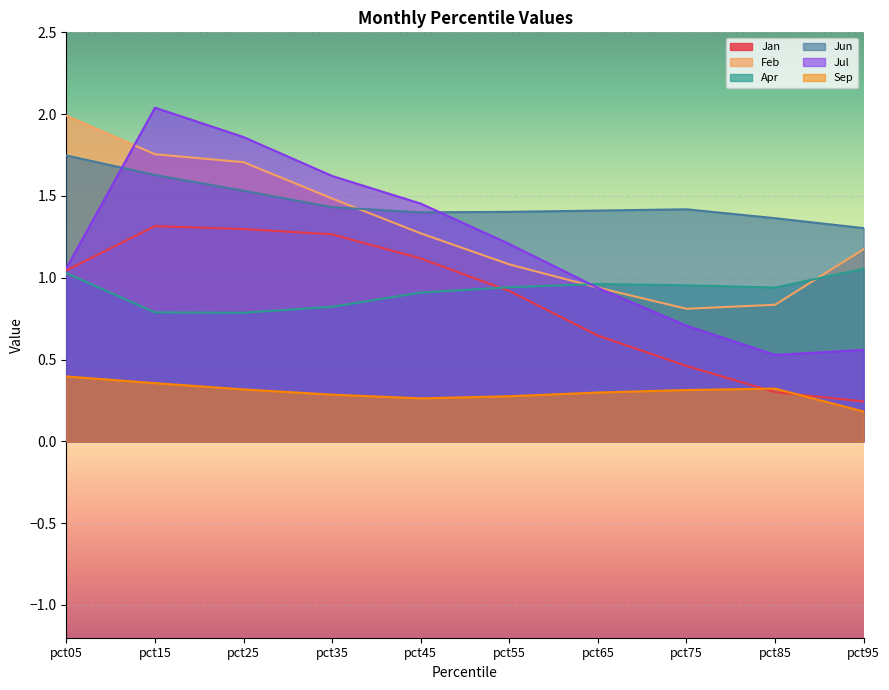

Reading left to right, list all the values displayed in this chart.

Jan: pct05=1.0	pct15=1.3	pct25=1.3	pct35=1.3	pct45=1.1	pct55=0.9	pct65=0.6	pct75=0.5	pct85=0.3	pct95=0.2
Feb: pct05=2.0	pct15=1.8	pct25=1.7	pct35=1.5	pct45=1.3	pct55=1.1	pct65=0.9	pct75=0.8	pct85=0.8	pct95=1.2
Apr: pct05=1.0	pct15=0.8	pct25=0.8	pct35=0.8	pct45=0.9	pct55=0.9	pct65=1.0	pct75=1.0	pct85=0.9	pct95=1.1
Jun: pct05=1.7	pct15=1.6	pct25=1.5	pct35=1.4	pct45=1.4	pct55=1.4	pct65=1.4	pct75=1.4	pct85=1.4	pct95=1.3
Jul: pct05=1.1	pct15=2.0	pct25=1.9	pct35=1.6	pct45=1.5	pct55=1.2	pct65=0.9	pct75=0.7	pct85=0.5	pct95=0.6
Sep: pct05=0.4	pct15=0.4	pct25=0.3	pct35=0.3	pct45=0.3	pct55=0.3	pct65=0.3	pct75=0.3	pct85=0.3	pct95=0.2